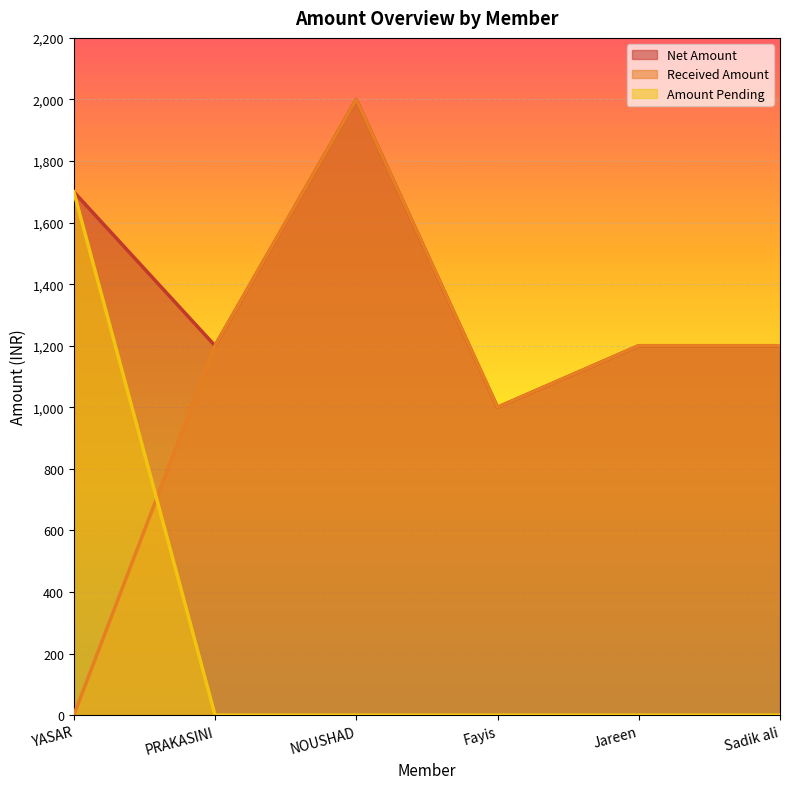

Reading left to right, what are all the values shown in this chart?

Net Amount: YASAR=1700	PRAKASINI=1200	NOUSHAD=2000	Fayis=1000	Jareen=1200	Sadik ali=1200
Received Amount: YASAR=0	PRAKASINI=1200	NOUSHAD=2000	Fayis=1000	Jareen=1200	Sadik ali=1200
Amount Pending: YASAR=1700	PRAKASINI=0	NOUSHAD=0	Fayis=0	Jareen=0	Sadik ali=0